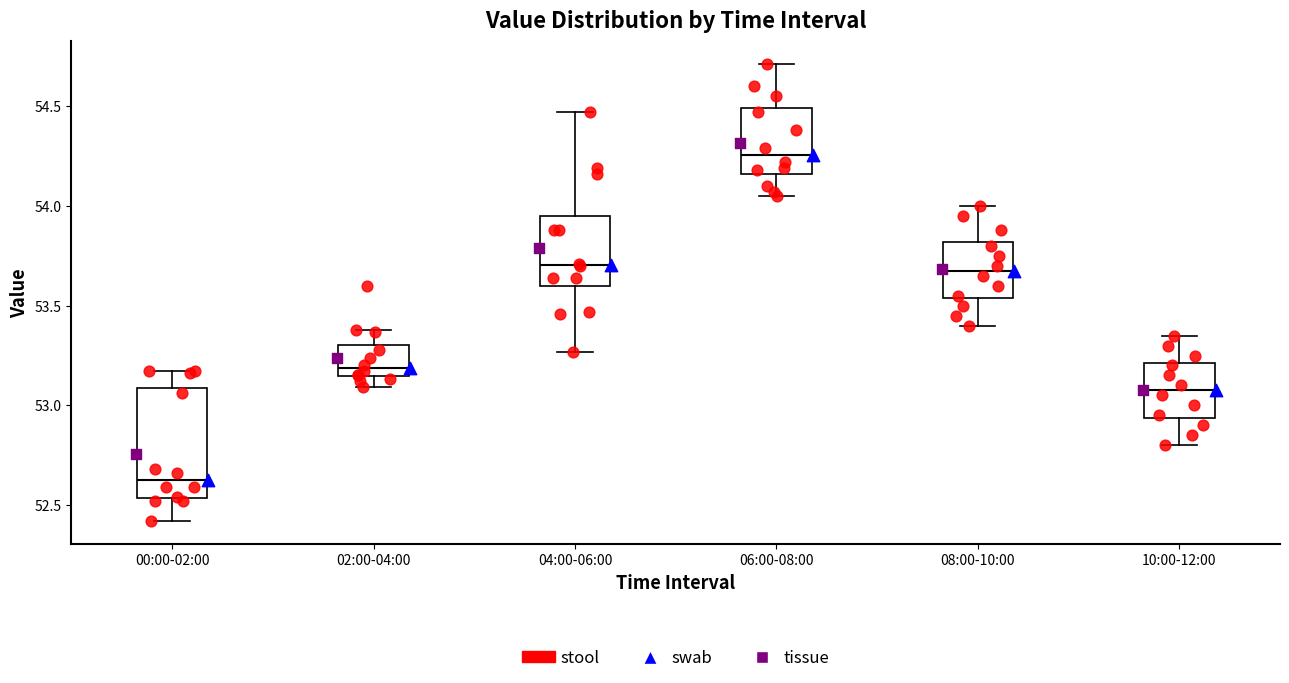

Comparing the boxes themselves (not the whiskers), which one is the tallest?

00:00-02:00